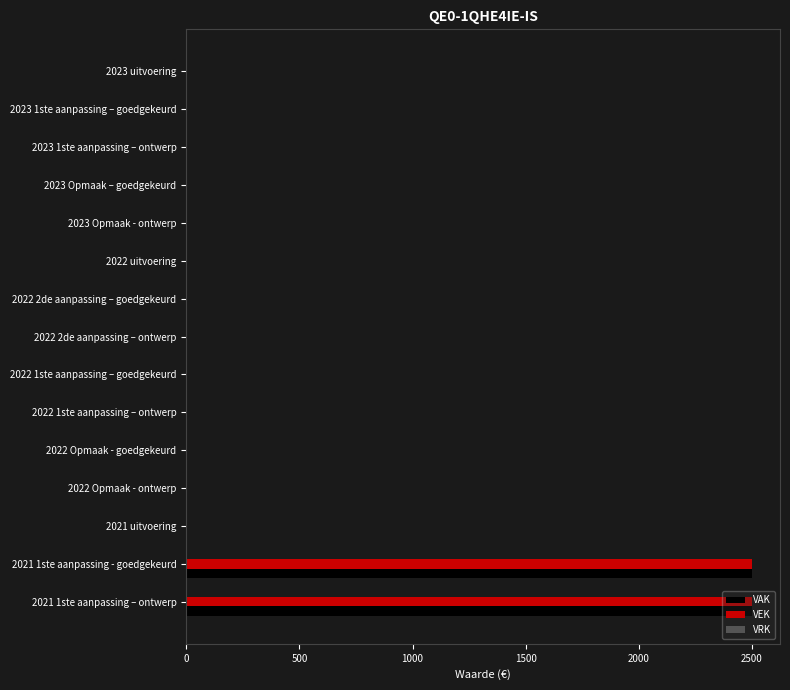

What is the maximum value shown in the chart?

2500